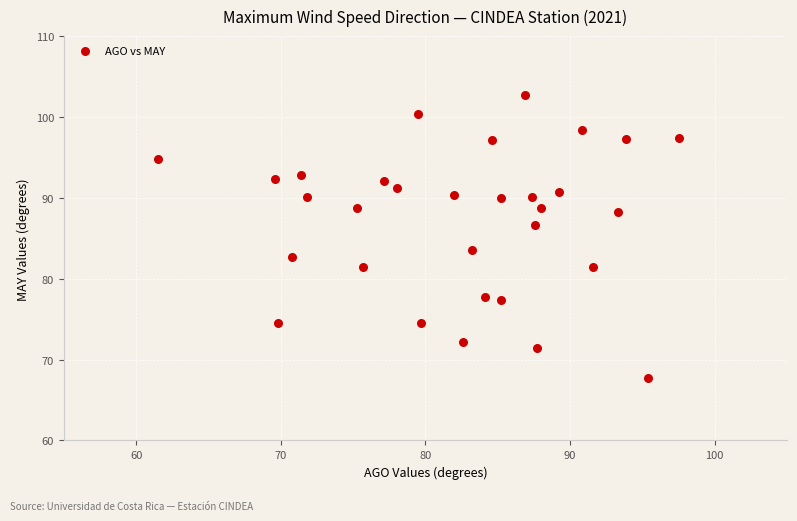

What is the range of X values (max minus min)?

36.0